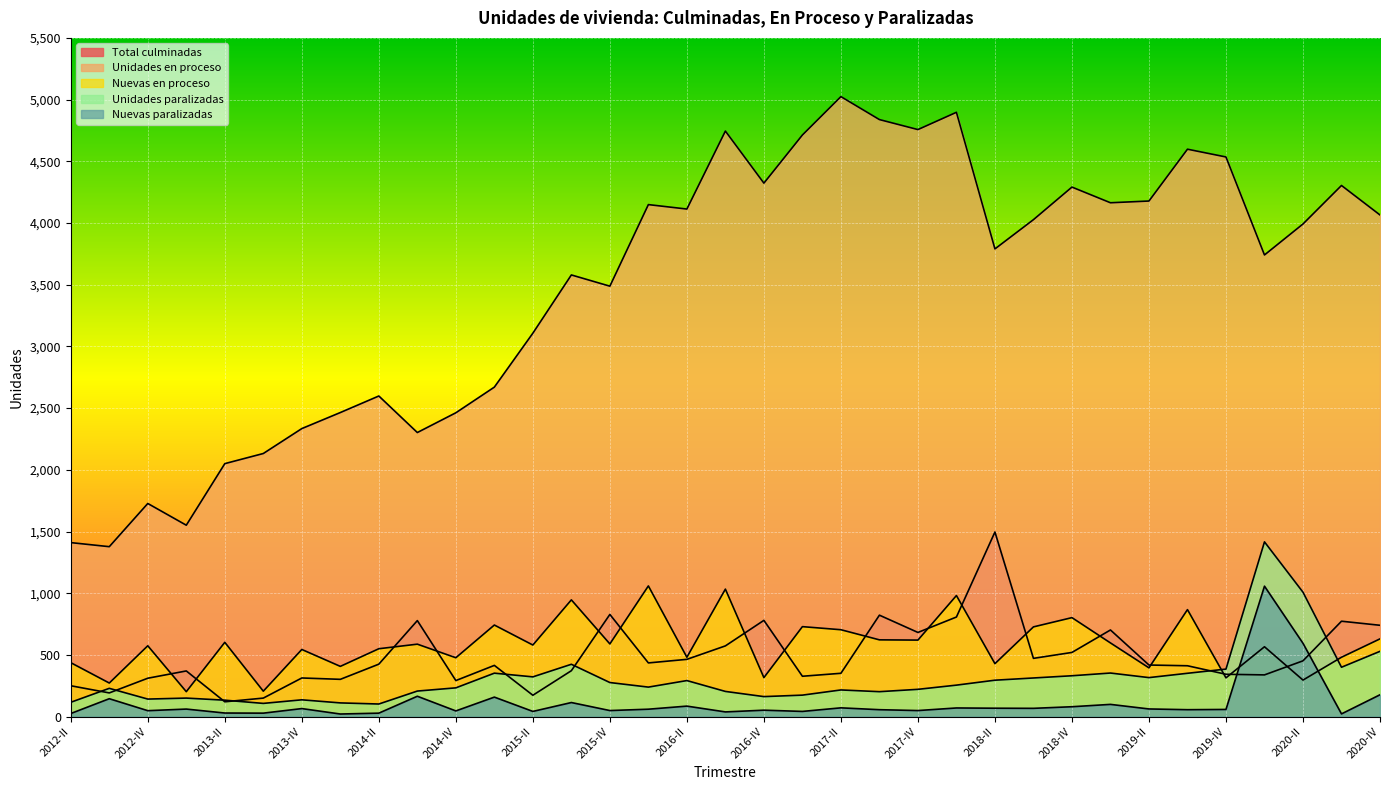

What is the approximate value of Nuevas paralizadas at 2015-III, to the nearest 50?

100